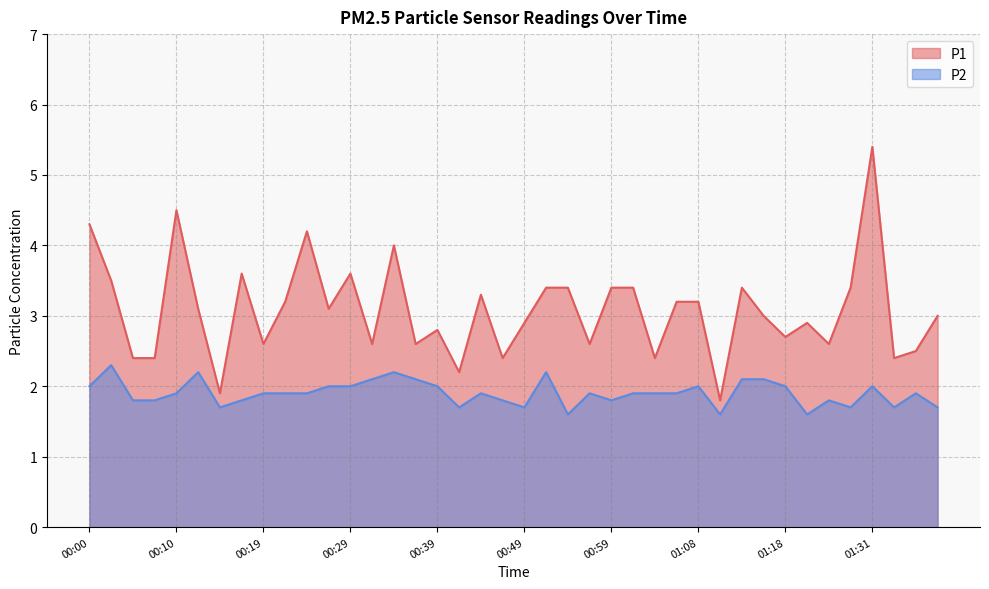

What is the difference between the highest and lowest values at 00:27?

1.1